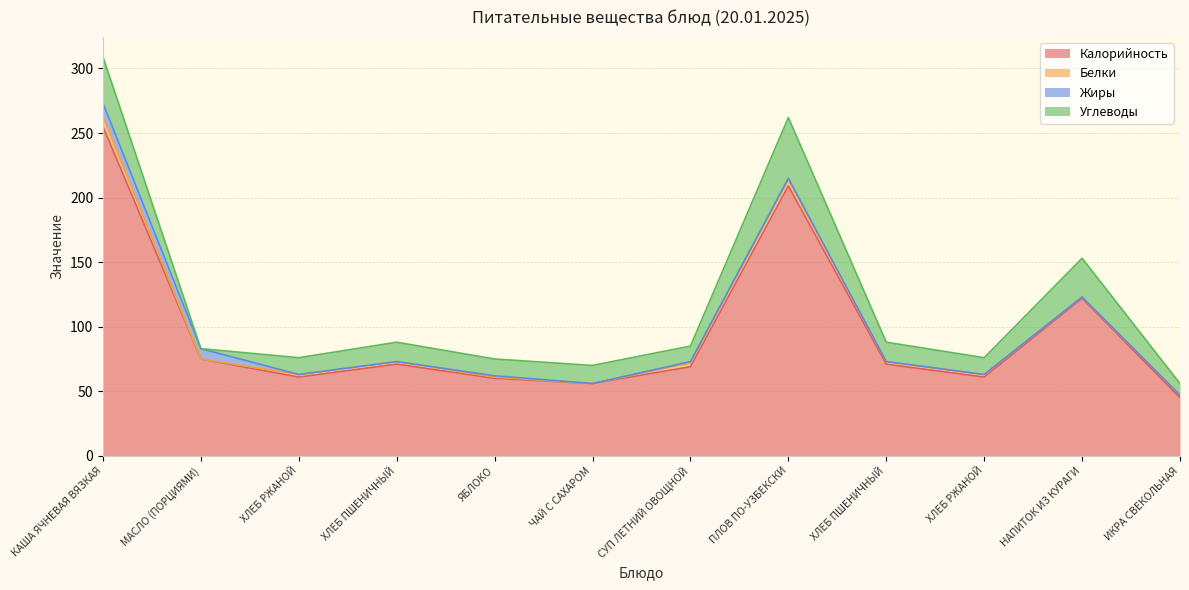

What are all the series names shown in the legend?

Калорийность, Белки, Жиры, Углеводы